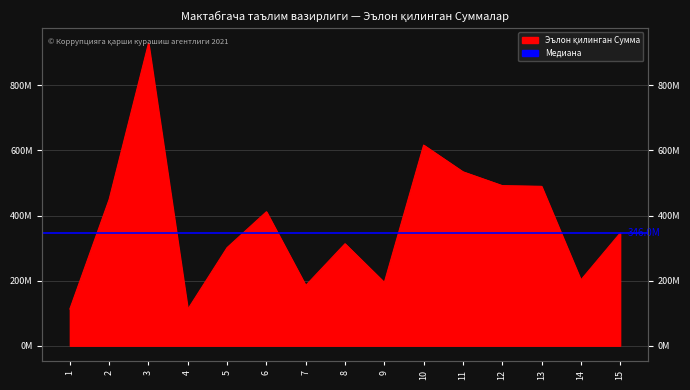

Reading right to left, transcribe all the data shown in this chart.

15=346000000	14=202000000	13=489676968	12=491904168	11=534369814	10=616356550	9=194351460	8=313297359	7=185086971	6=411625991	5=301468359	4=112000000	3=929000000	2=450000000	1=112980002